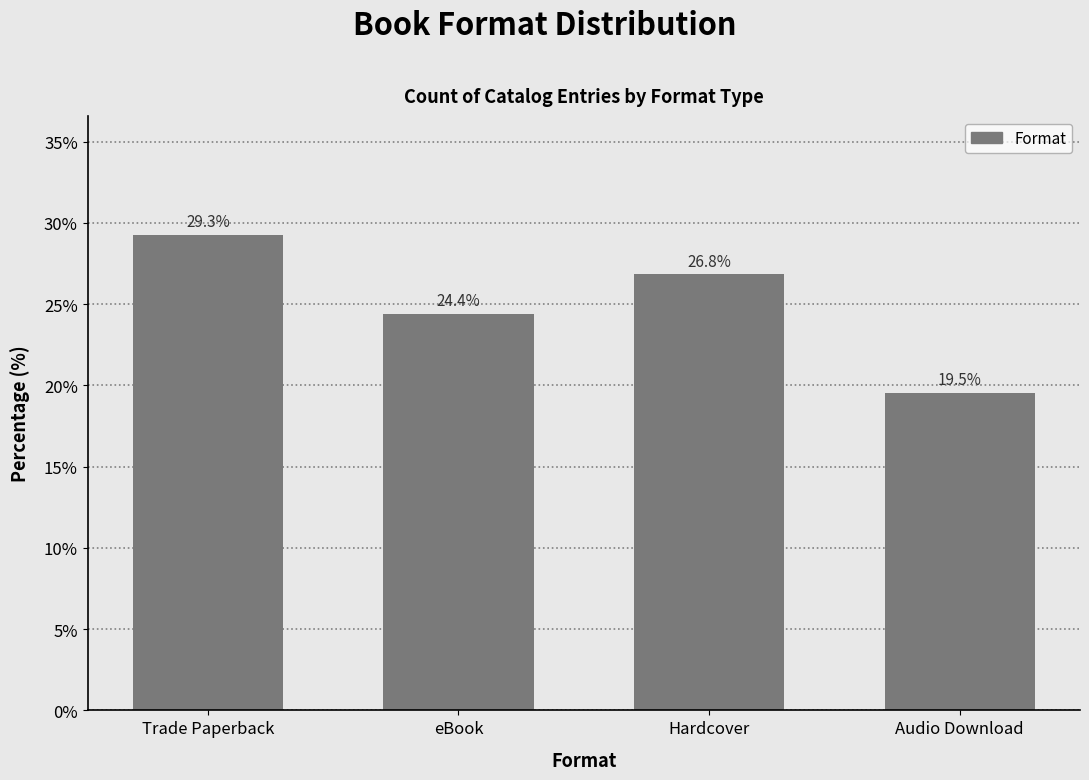

At which category does the chart reach its peak across all series?

Trade Paperback